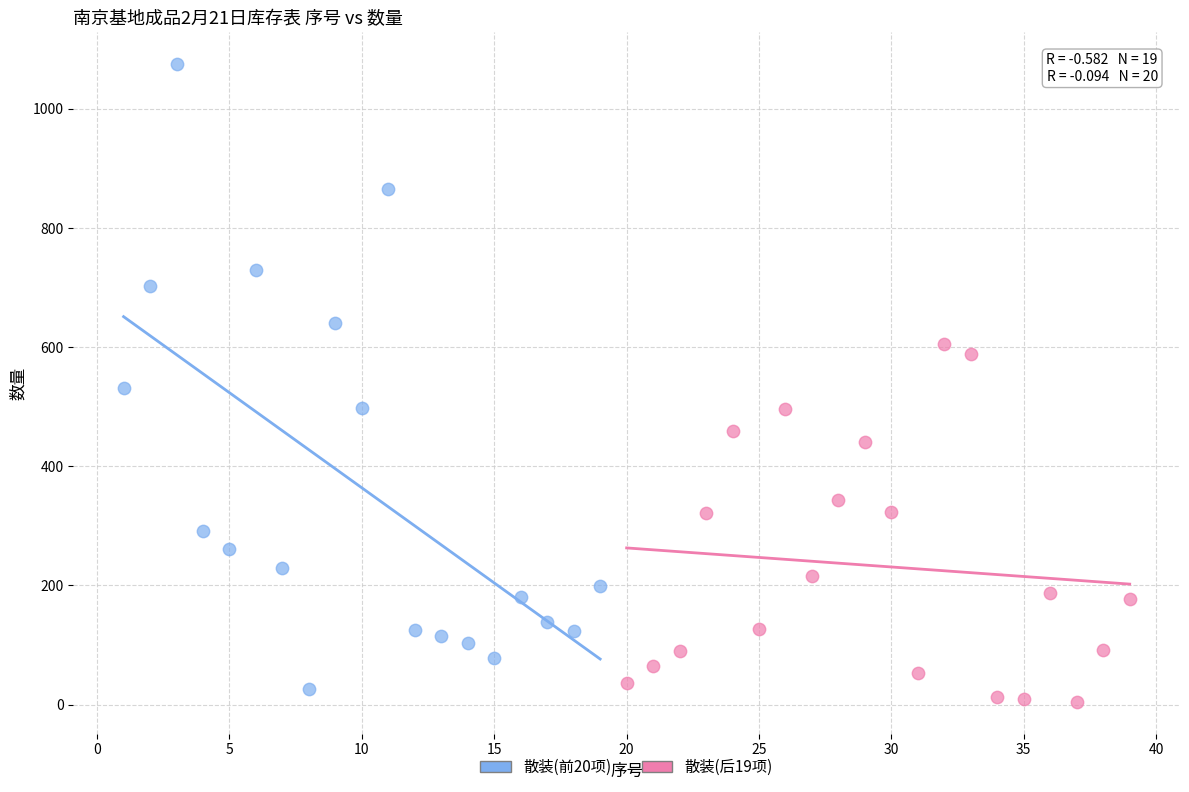

Which series contains the highest Y value?

散装(前20项)